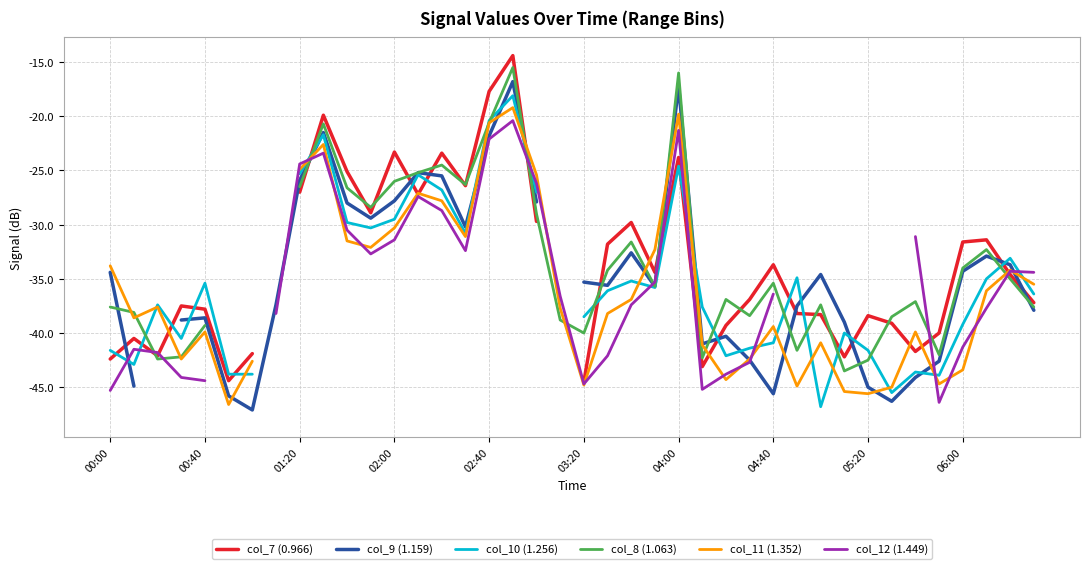

At how many categories does at least one series exceed -23?

4